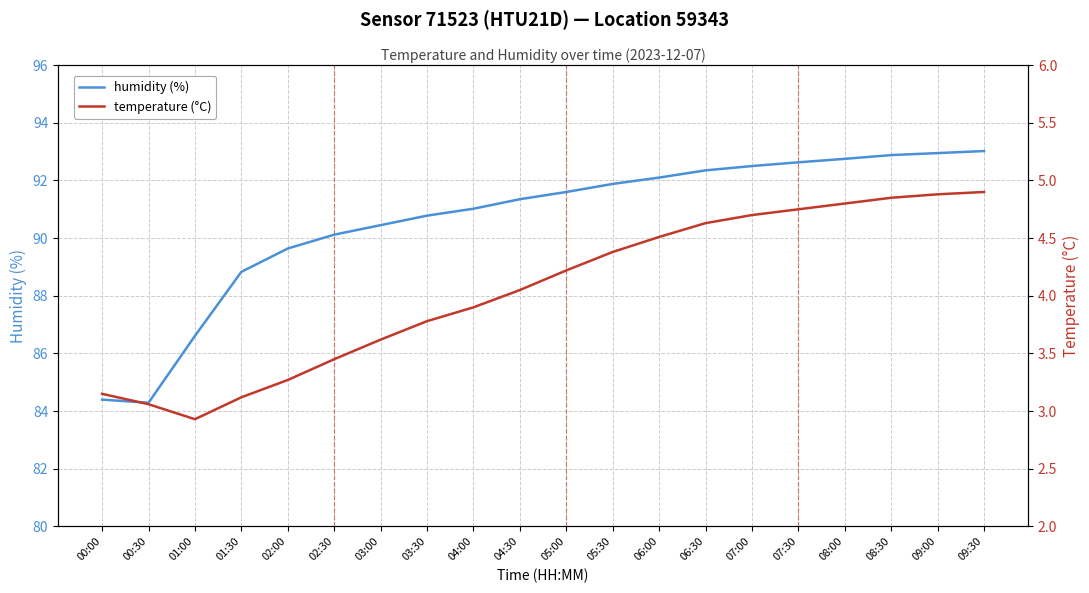

True or false: humidity (%) has a value of 143.4 at 05:30.

False